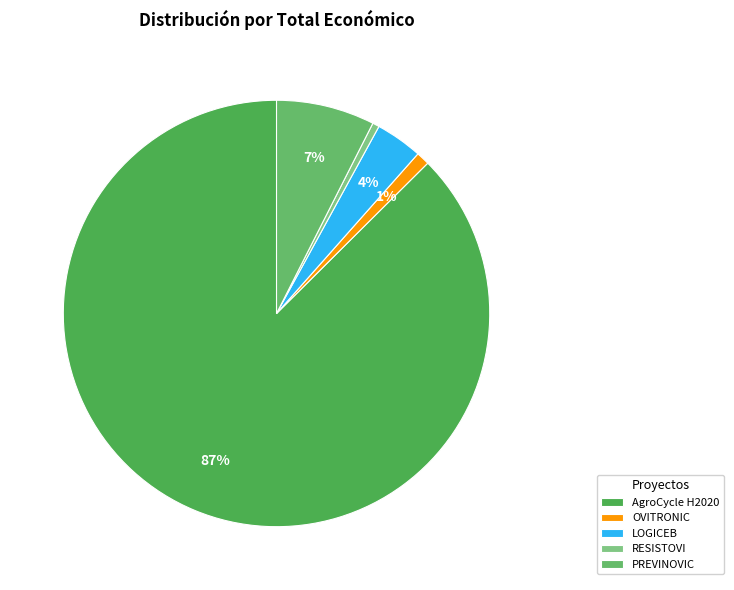

To the nearest percent, what portion does PREVINOVIC represent?

7%